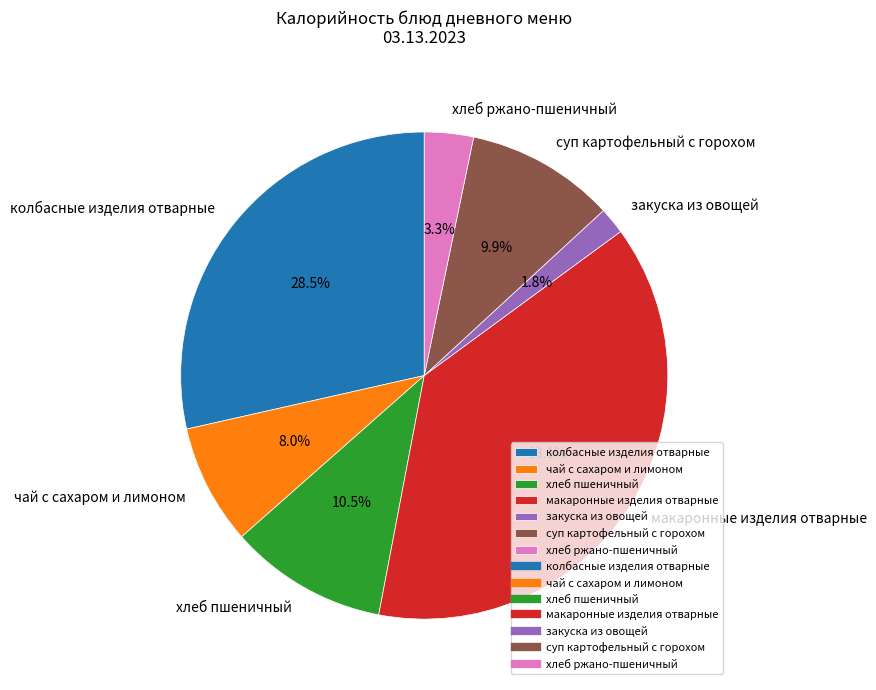

Which slice is the largest?

макаронные изделия отварные